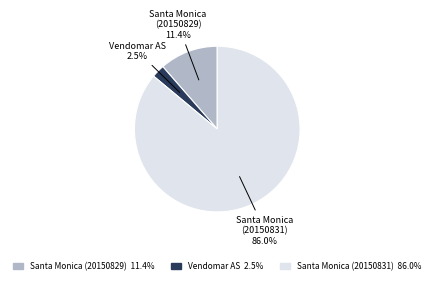

Is there any slice that represents more than half of the pie?

Yes